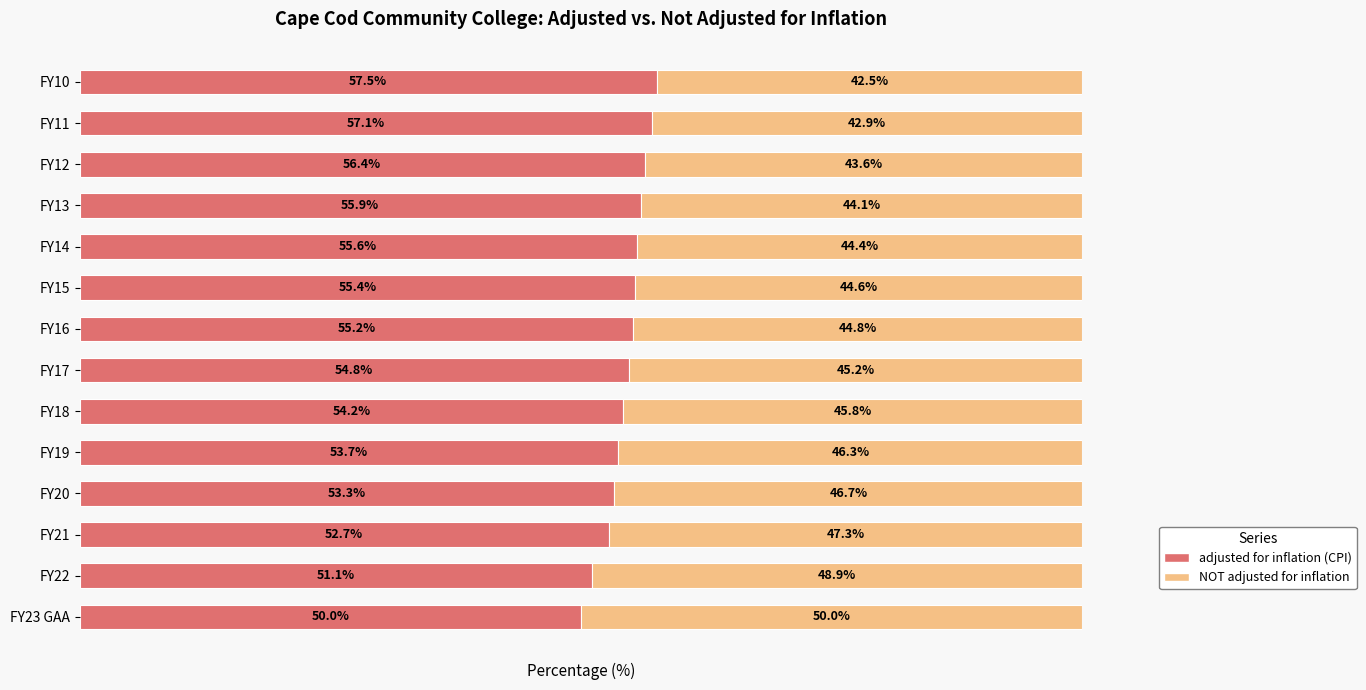

Rank the categories by adjusted for inflation (CPI) value from lowest to highest.

FY23 GAA, FY22, FY21, FY20, FY19, FY18, FY17, FY16, FY15, FY14, FY13, FY12, FY11, FY10